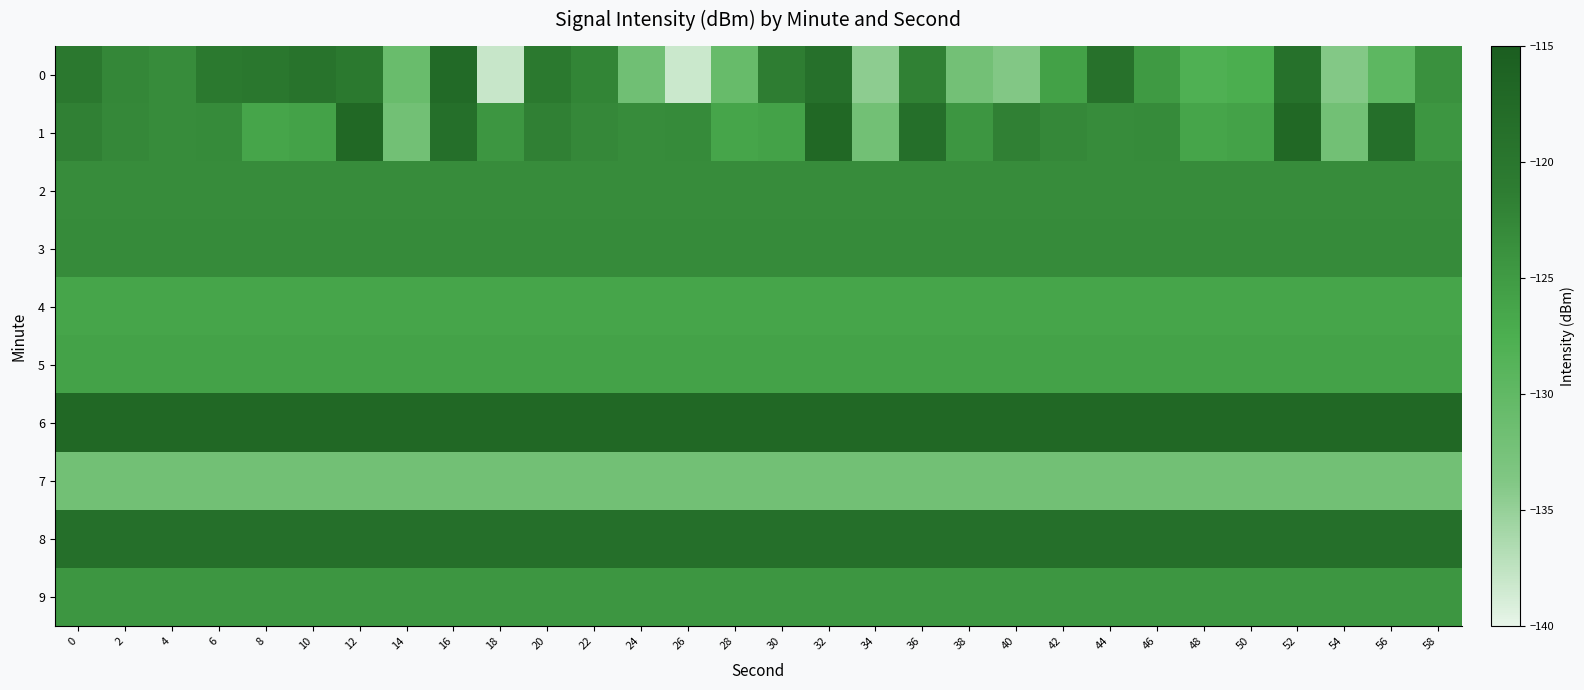

Reading left to right, transcribe all the data shown in this chart.

0: 0=-120.3	2=-122.6	4=-123.1	6=-120.5	8=-120.1	10=-119.3	12=-120.6	14=-130.9	16=-117.6	18=-138.0	20=-120.5	22=-122.3	24=-131.8	26=-138.2	28=-130.7	30=-121.4	32=-118.8	34=-134.5	36=-121.8	38=-132.1	40=-133.8	42=-125.8	44=-119.1	46=-124.9	48=-127.9	50=-127.4	52=-118.9	54=-133.8	56=-129.6	58=-123.9
1: 0=-121.7	2=-122.8	4=-123.2	6=-123.1	8=-126.4	10=-125.8	12=-117.1	14=-132.0	16=-118.6	18=-124.5	20=-121.7	22=-122.8	24=-123.2	26=-123.1	28=-126.4	30=-125.8	32=-117.1	34=-132.0	36=-118.6	38=-124.5	40=-121.7	42=-122.8	44=-123.2	46=-123.1	48=-126.4	50=-125.8	52=-117.1	54=-132.0	56=-118.6	58=-124.5
2: 0=-123.2	2=-123.2	4=-123.2	6=-123.2	8=-123.2	10=-123.2	12=-123.2	14=-123.2	16=-123.2	18=-123.2	20=-123.2	22=-123.2	24=-123.2	26=-123.2	28=-123.2	30=-123.2	32=-123.2	34=-123.2	36=-123.2	38=-123.2	40=-123.2	42=-123.2	44=-123.2	46=-123.2	48=-123.2	50=-123.2	52=-123.2	54=-123.2	56=-123.2	58=-123.2
3: 0=-123.1	2=-123.1	4=-123.1	6=-123.1	8=-123.1	10=-123.1	12=-123.1	14=-123.1	16=-123.1	18=-123.1	20=-123.1	22=-123.1	24=-123.1	26=-123.1	28=-123.1	30=-123.1	32=-123.1	34=-123.1	36=-123.1	38=-123.1	40=-123.1	42=-123.1	44=-123.1	46=-123.1	48=-123.1	50=-123.1	52=-123.1	54=-123.1	56=-123.1	58=-123.1
4: 0=-126.4	2=-126.4	4=-126.4	6=-126.4	8=-126.4	10=-126.4	12=-126.4	14=-126.4	16=-126.4	18=-126.4	20=-126.4	22=-126.4	24=-126.4	26=-126.4	28=-126.4	30=-126.4	32=-126.4	34=-126.4	36=-126.4	38=-126.4	40=-126.4	42=-126.4	44=-126.4	46=-126.4	48=-126.4	50=-126.4	52=-126.4	54=-126.4	56=-126.4	58=-126.4
5: 0=-125.8	2=-125.8	4=-125.8	6=-125.8	8=-125.8	10=-125.8	12=-125.8	14=-125.8	16=-125.8	18=-125.8	20=-125.8	22=-125.8	24=-125.8	26=-125.8	28=-125.8	30=-125.8	32=-125.8	34=-125.8	36=-125.8	38=-125.8	40=-125.8	42=-125.8	44=-125.8	46=-125.8	48=-125.8	50=-125.8	52=-125.8	54=-125.8	56=-125.8	58=-125.8
6: 0=-117.1	2=-117.1	4=-117.1	6=-117.1	8=-117.1	10=-117.1	12=-117.1	14=-117.1	16=-117.1	18=-117.1	20=-117.1	22=-117.1	24=-117.1	26=-117.1	28=-117.1	30=-117.1	32=-117.1	34=-117.1	36=-117.1	38=-117.1	40=-117.1	42=-117.1	44=-117.1	46=-117.1	48=-117.1	50=-117.1	52=-117.1	54=-117.1	56=-117.1	58=-117.1
7: 0=-132.0	2=-132.0	4=-132.0	6=-132.0	8=-132.0	10=-132.0	12=-132.0	14=-132.0	16=-132.0	18=-132.0	20=-132.0	22=-132.0	24=-132.0	26=-132.0	28=-132.0	30=-132.0	32=-132.0	34=-132.0	36=-132.0	38=-132.0	40=-132.0	42=-132.0	44=-132.0	46=-132.0	48=-132.0	50=-132.0	52=-132.0	54=-132.0	56=-132.0	58=-132.0
8: 0=-118.6	2=-118.6	4=-118.6	6=-118.6	8=-118.6	10=-118.6	12=-118.6	14=-118.6	16=-118.6	18=-118.6	20=-118.6	22=-118.6	24=-118.6	26=-118.6	28=-118.6	30=-118.6	32=-118.6	34=-118.6	36=-118.6	38=-118.6	40=-118.6	42=-118.6	44=-118.6	46=-118.6	48=-118.6	50=-118.6	52=-118.6	54=-118.6	56=-118.6	58=-118.6
9: 0=-124.5	2=-124.5	4=-124.5	6=-124.5	8=-124.5	10=-124.5	12=-124.5	14=-124.5	16=-124.5	18=-124.5	20=-124.5	22=-124.5	24=-124.5	26=-124.5	28=-124.5	30=-124.5	32=-124.5	34=-124.5	36=-124.5	38=-124.5	40=-124.5	42=-124.5	44=-124.5	46=-124.5	48=-124.5	50=-124.5	52=-124.5	54=-124.5	56=-124.5	58=-124.5